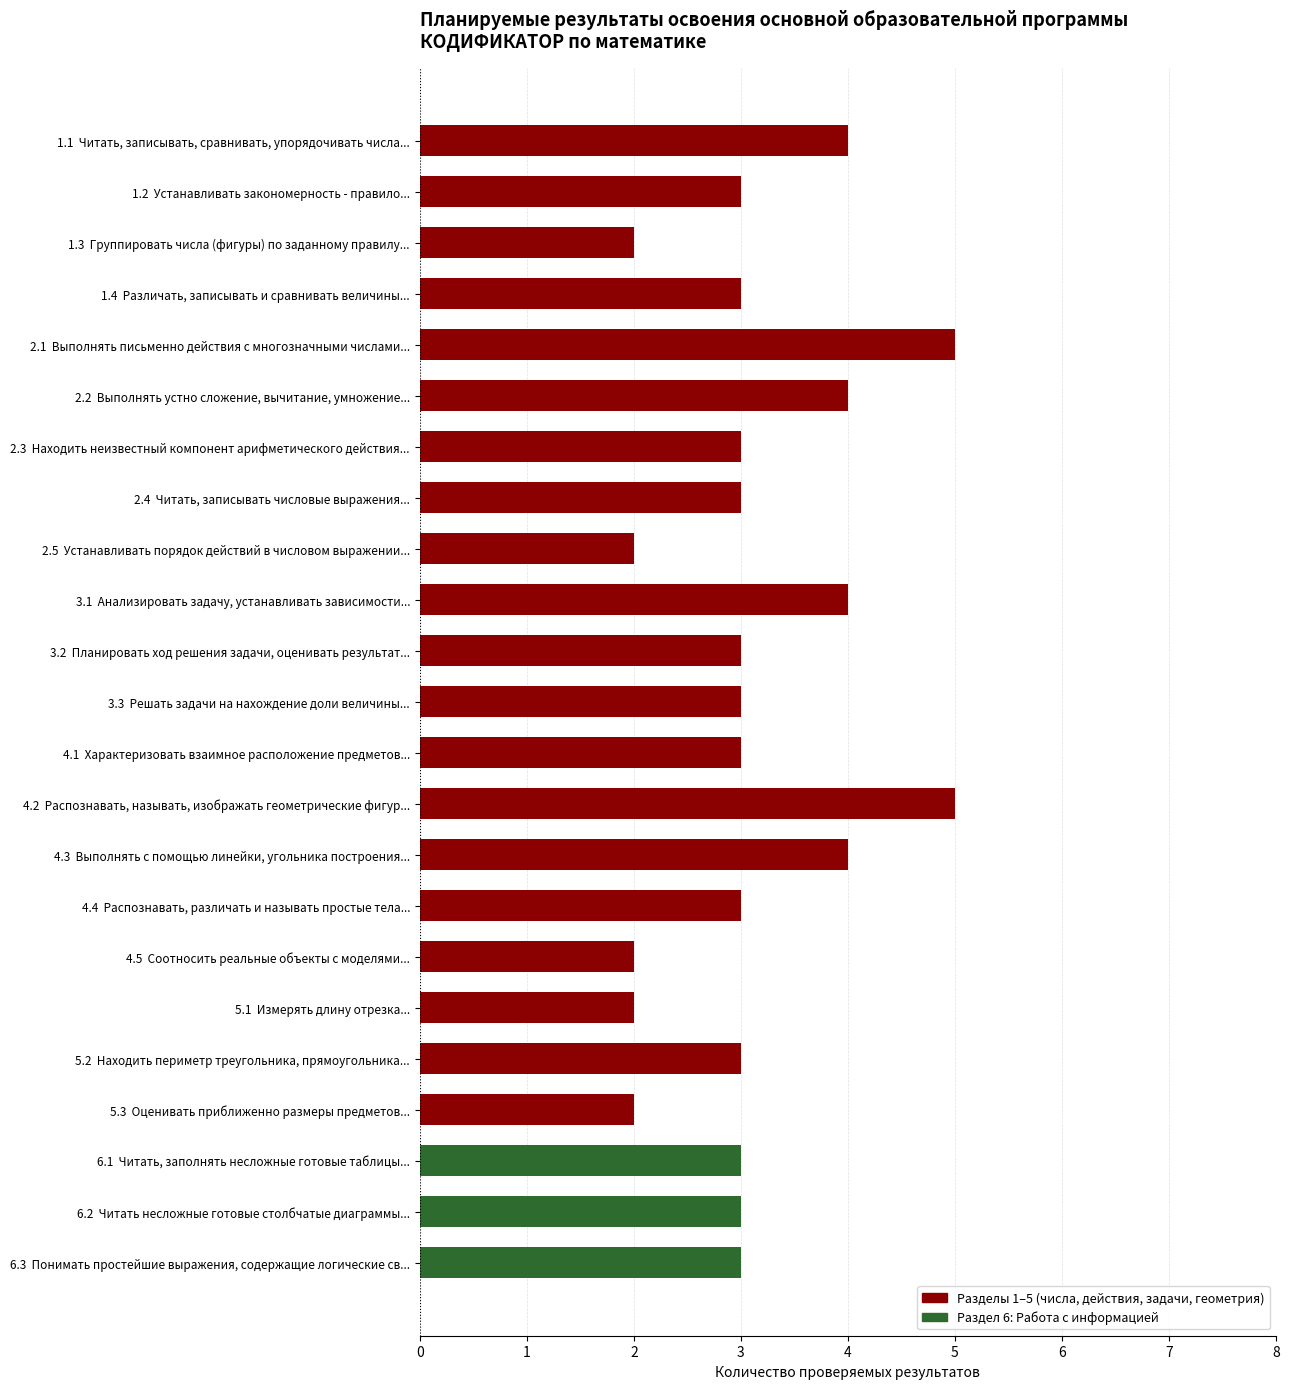

What is the sum of all values?

72